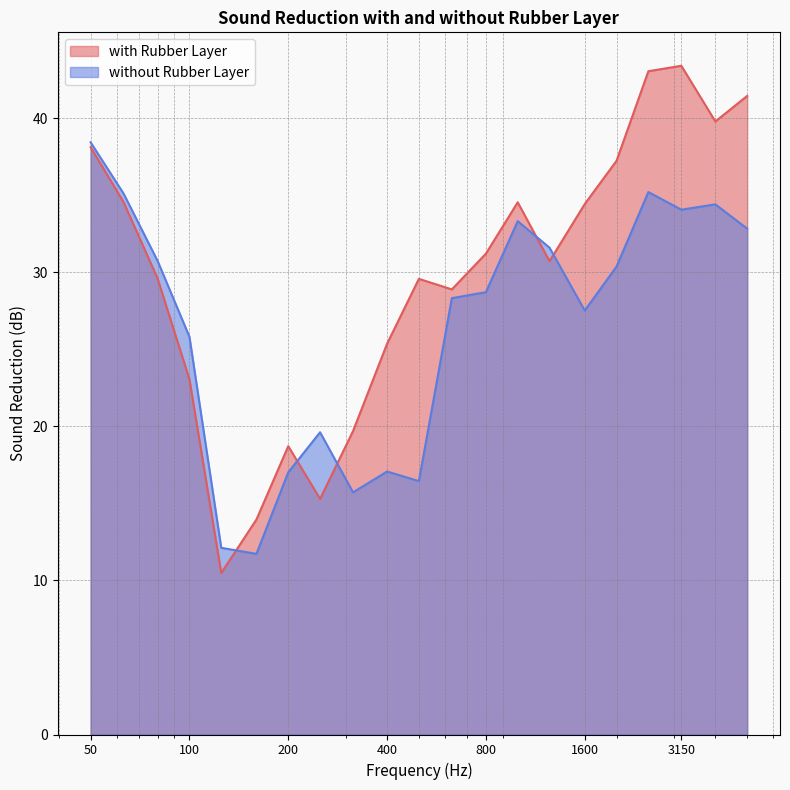

What is the value of the with Rubber Layer point at the 3rd from the left?

29.6